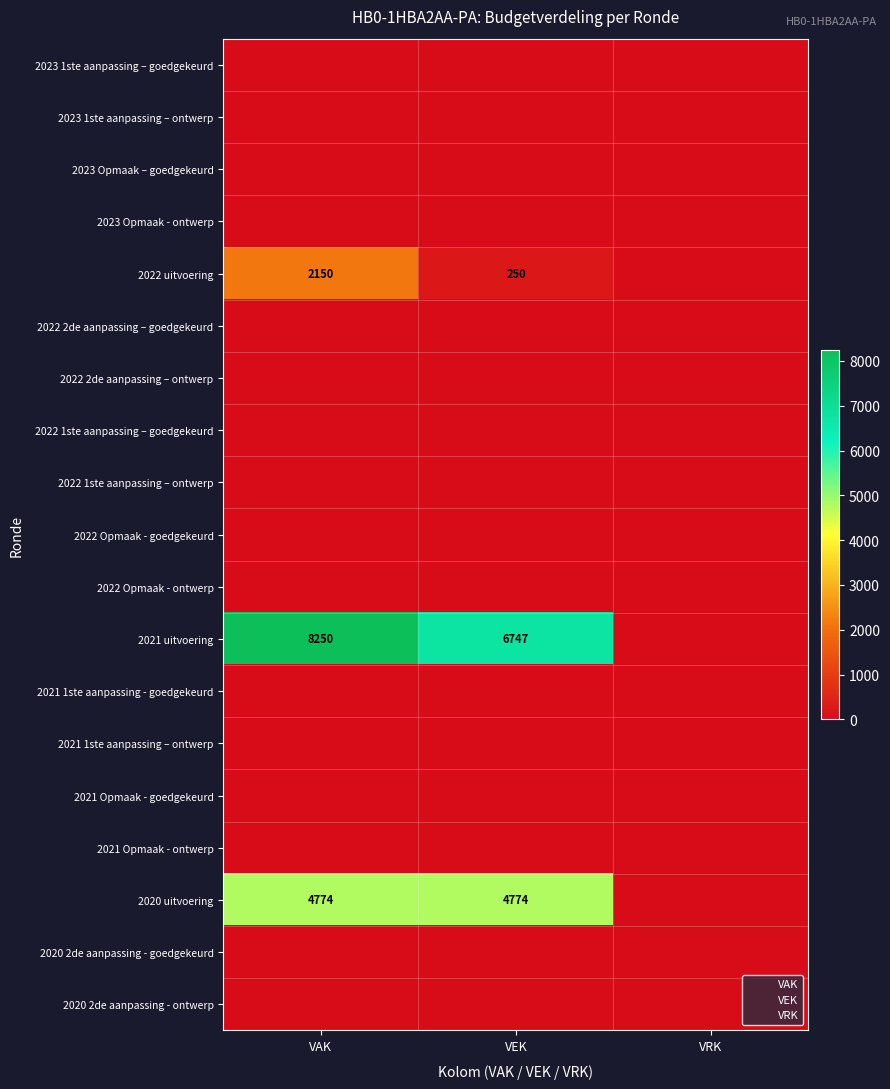

The value of 2022 Opmaak - goedgekeurd at VEK is 0. True or false?

True